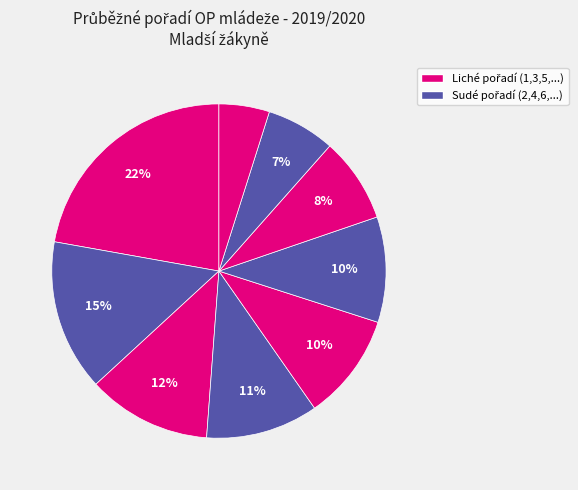

Which category has the biggest portion of the pie?

FILIPOVÁ Sára